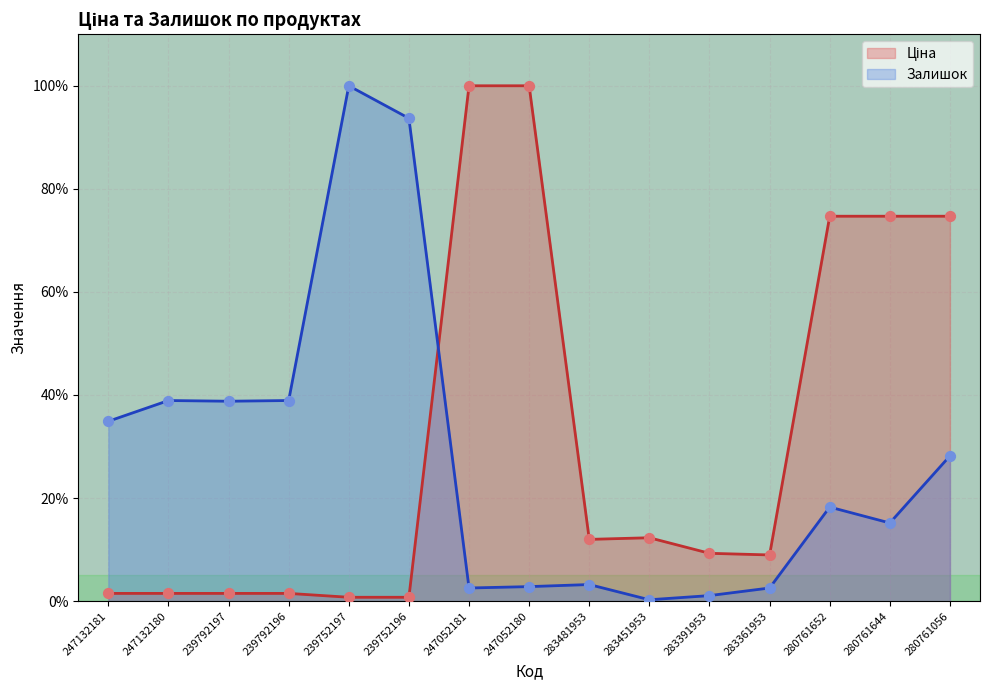

Which series has the largest total across all categories?

Ціна